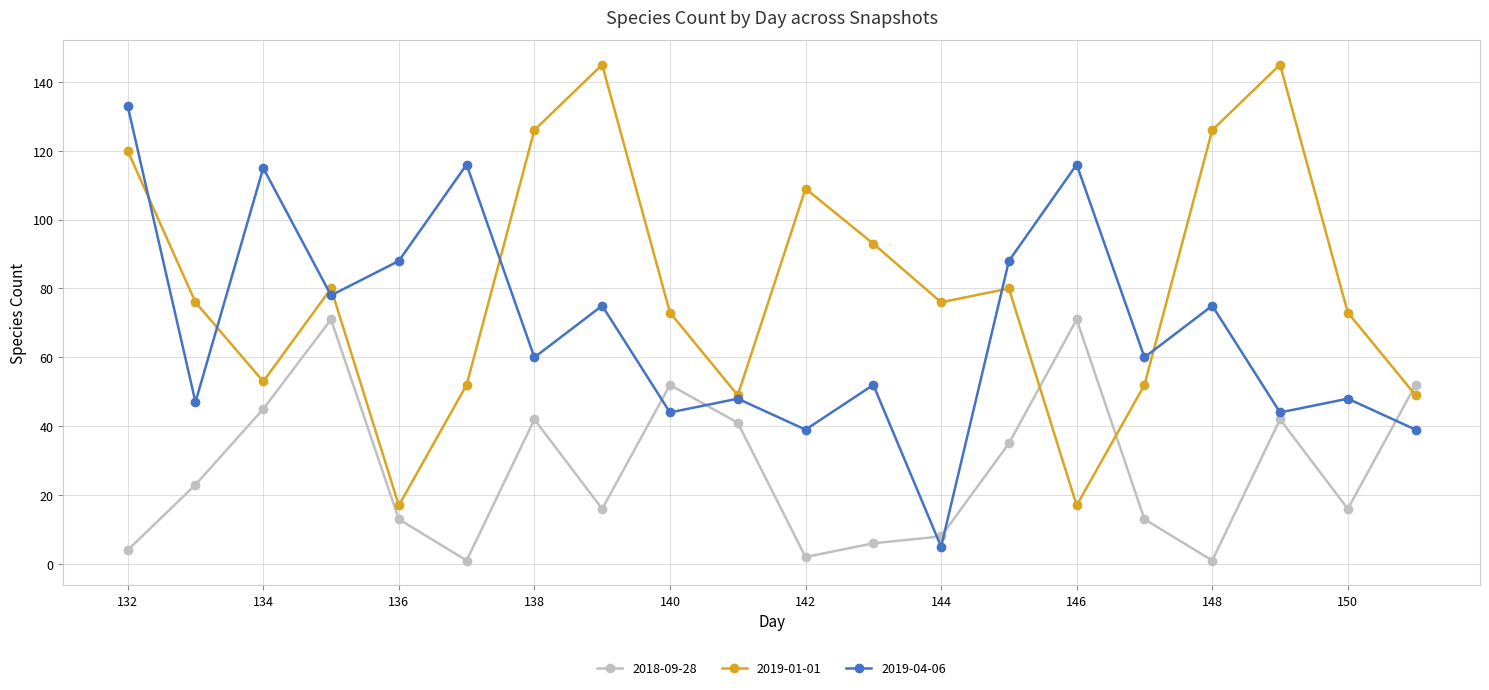

In 2019-04-06, how many points are lower than both neighbors (excluding endpoints)?

8